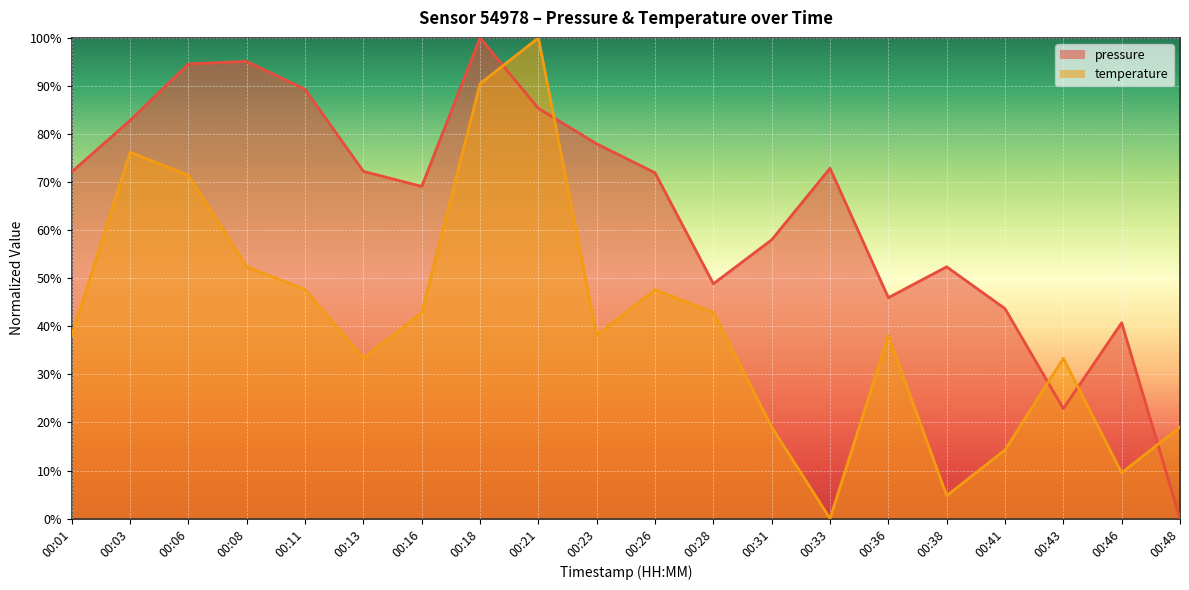

Does the chart display data point markers on the line(s)?

No